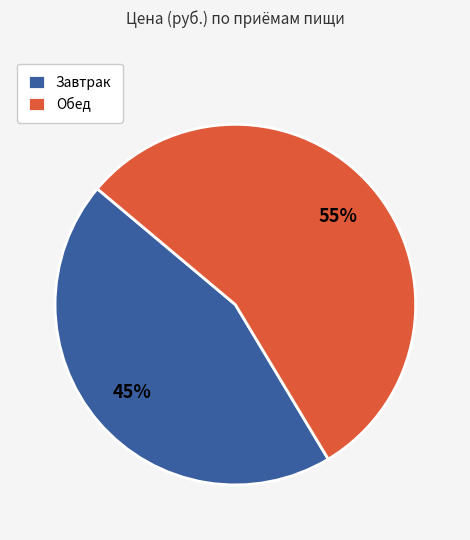

Is it true that Завтрак is 45% of the pie?

True